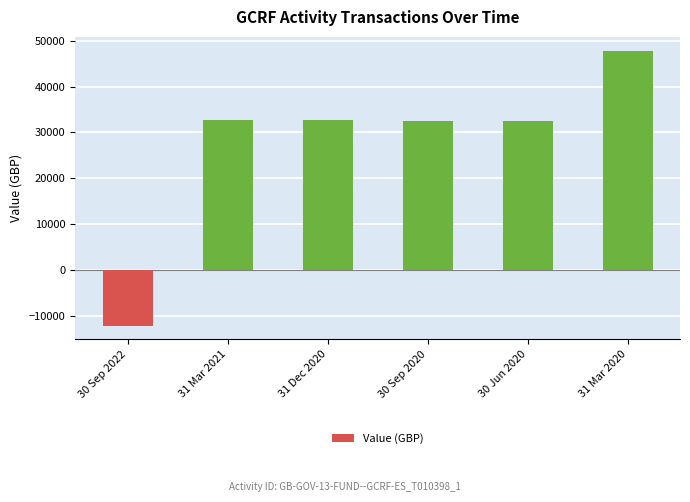

Are the bars horizontal?

No